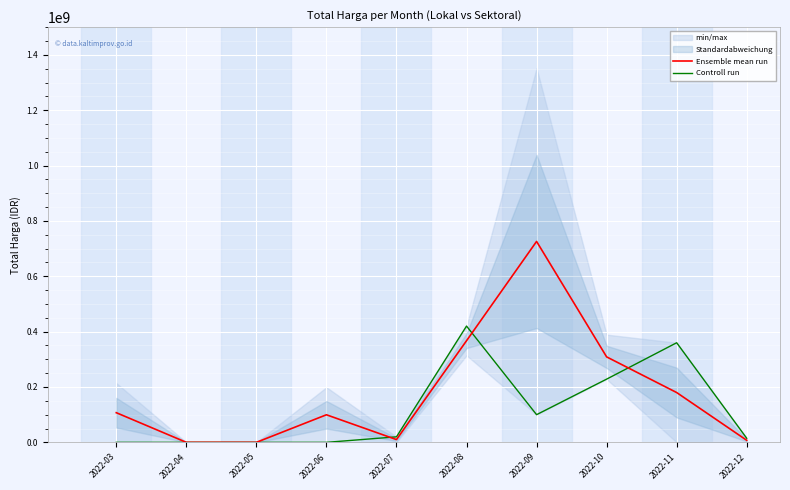

True or false: Ensemble mean run has a value of 3616106.1 at 2022-12.

False